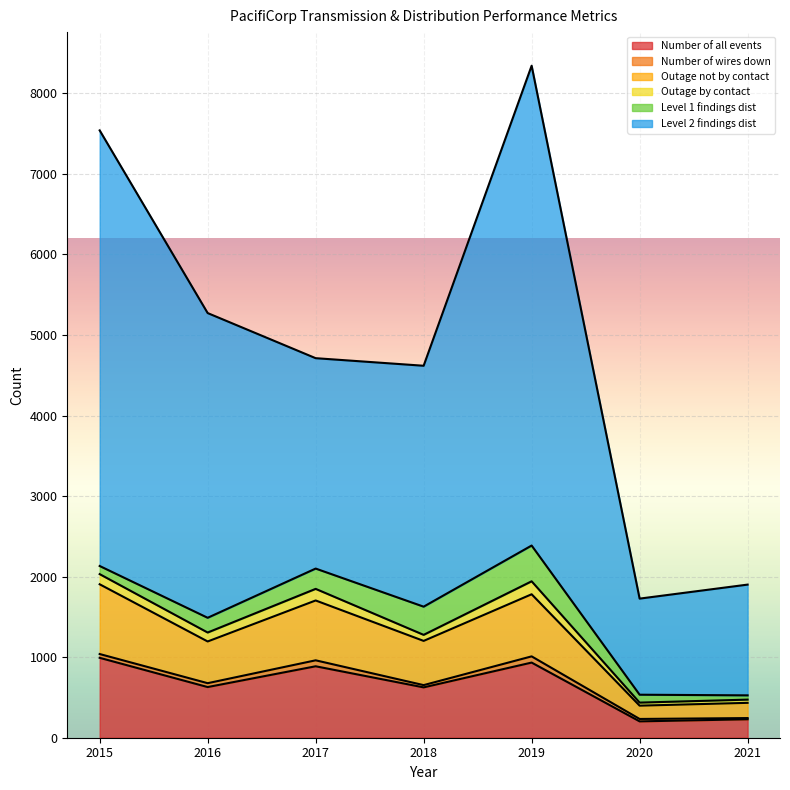

Reading left to right, what are all the values shown in this chart?

Number of all events: 992	629	887	625	933	203	229
Outage not by contact: 1905	1195	1704	1202	1781	398	433
Level 2 findings dist: 7540	5272	4712	4618	8343	1727	1901